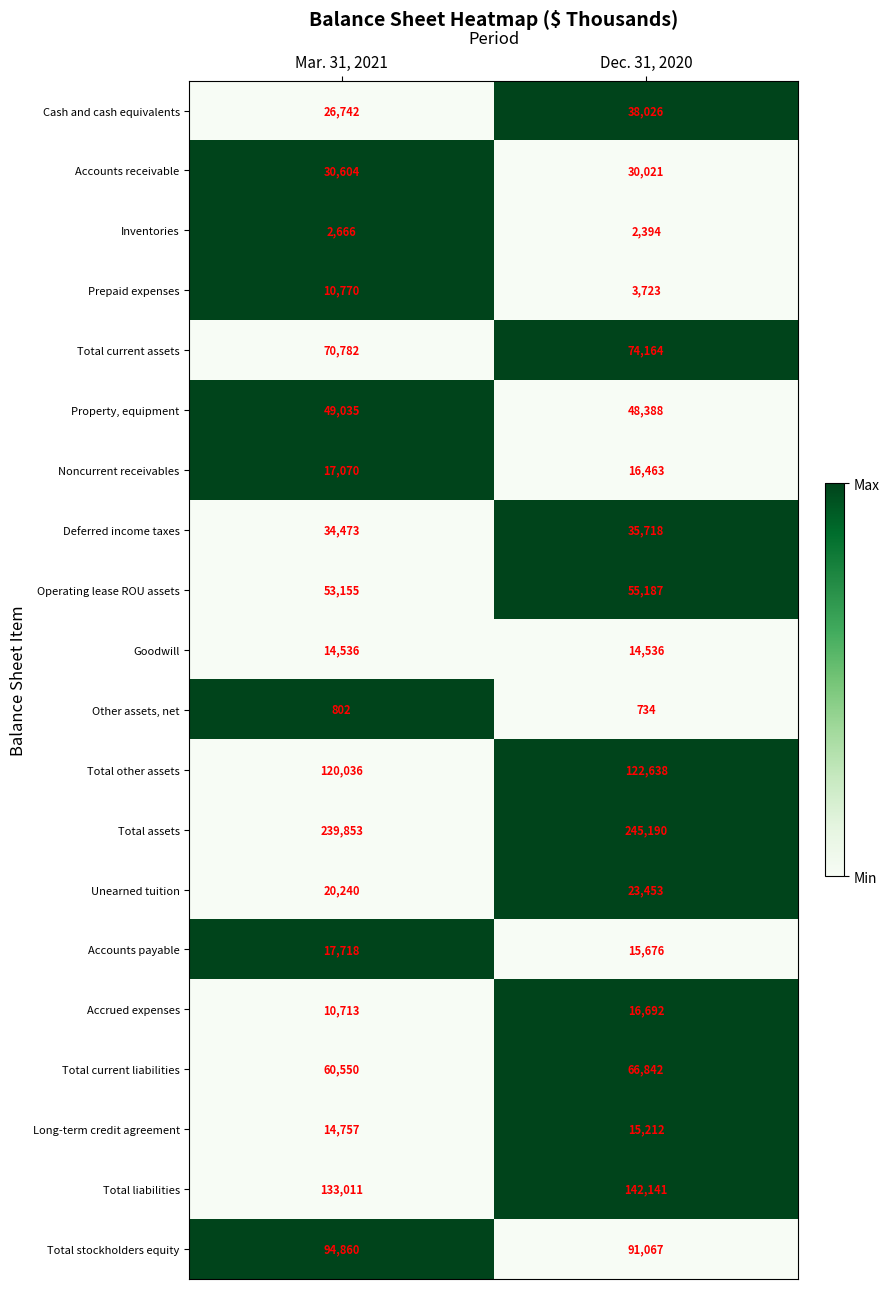

At which label is Prepaid expenses closest to 7246?

Dec. 31, 2020